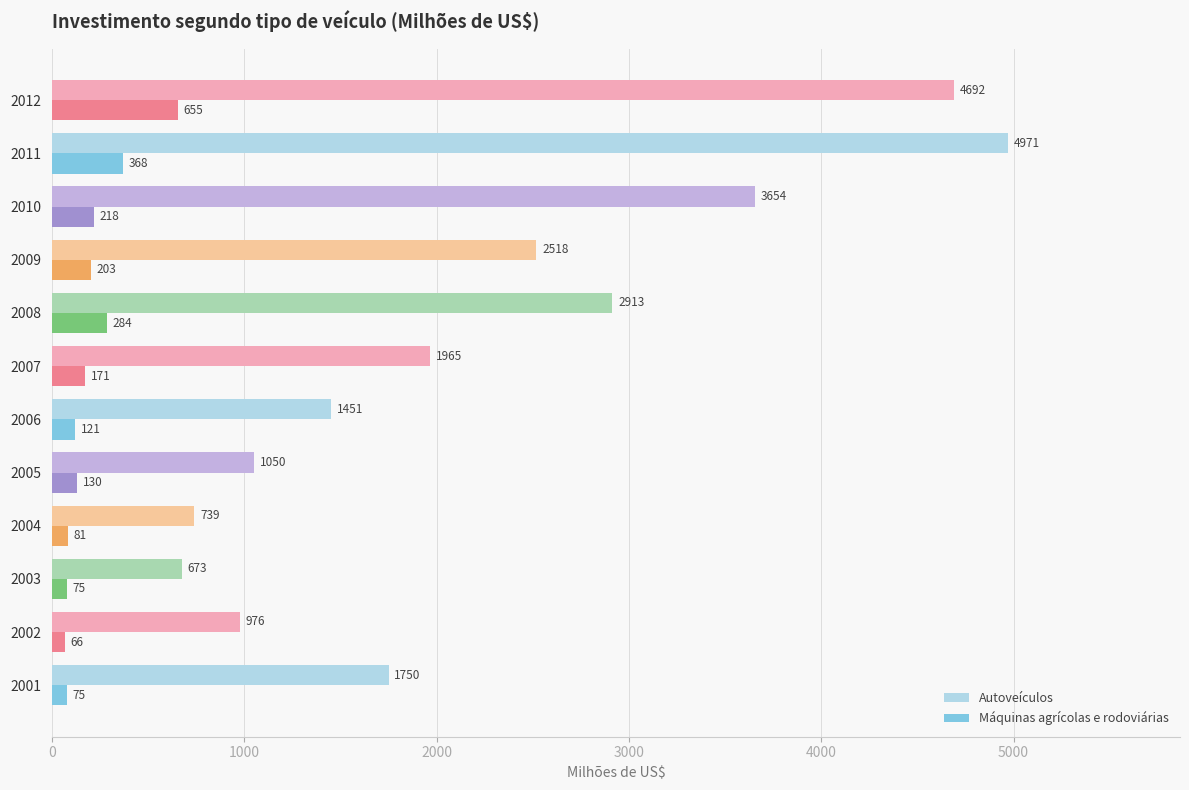

At how many categories does at least one series exceed 1267?

8